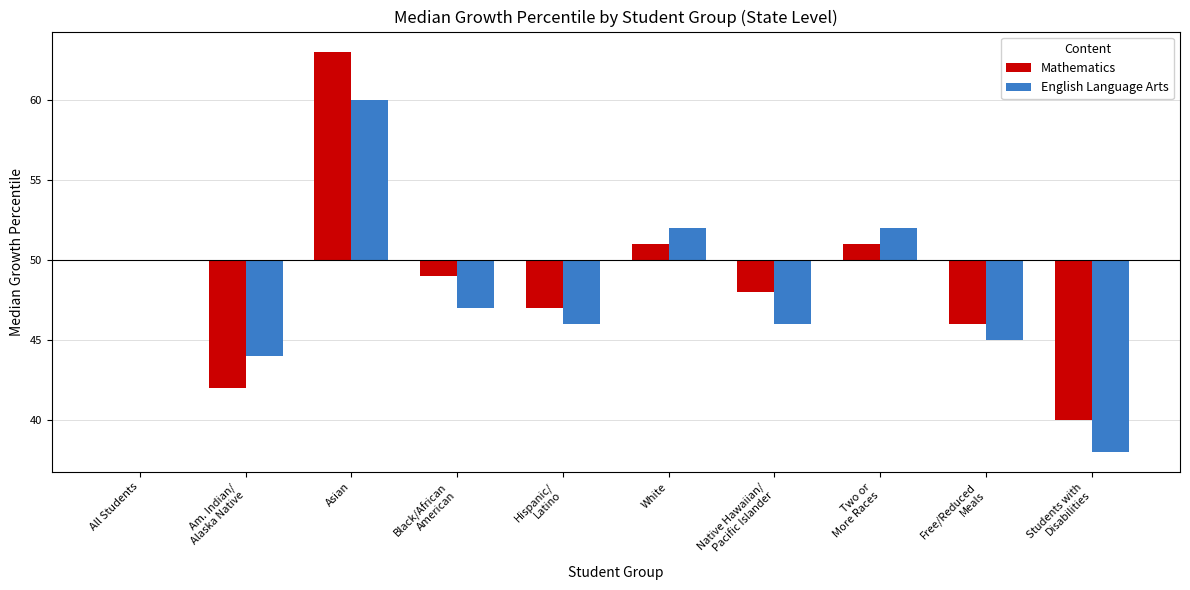

True or false: English Language Arts has a value of 10 at All Students.

False